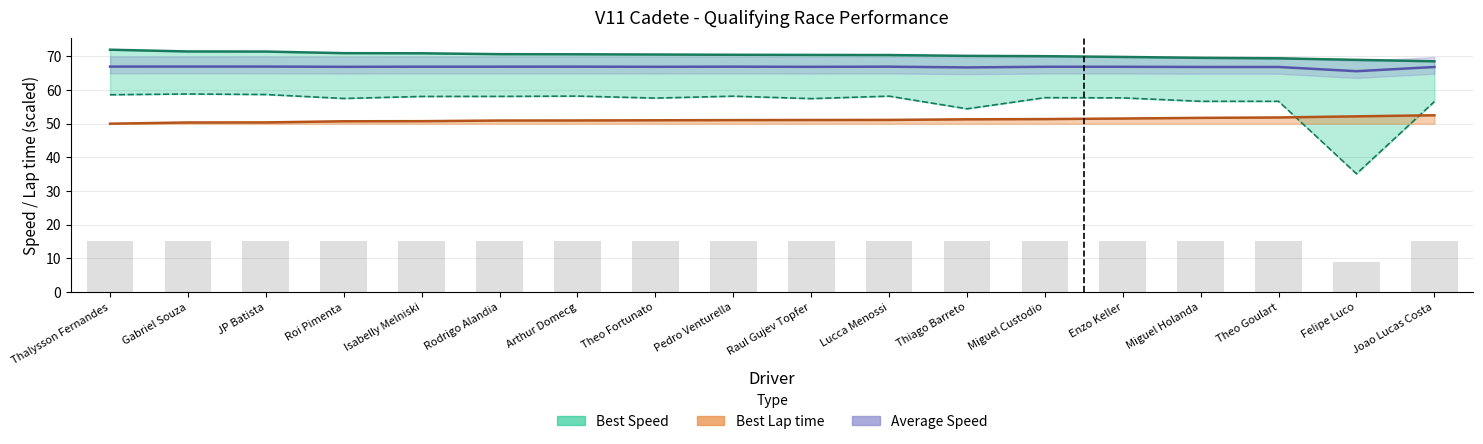

Rank the categories by Best Speed value from highest to lowest.

Thalysson Fernandes, Gabriel Souza, JP Batista, Roi Pimenta, Isabelly Melniski, Rodrigo Alandia, Arthur Domecg, Theo Fortunato, Pedro Venturella, Raul Gujev Topfer, Lucca Menossi, Thiago Barreto, Miguel Custodio, Enzo Keller, Miguel Holanda, Theo Goulart, Felipe Luco, Joao Lucas Costa